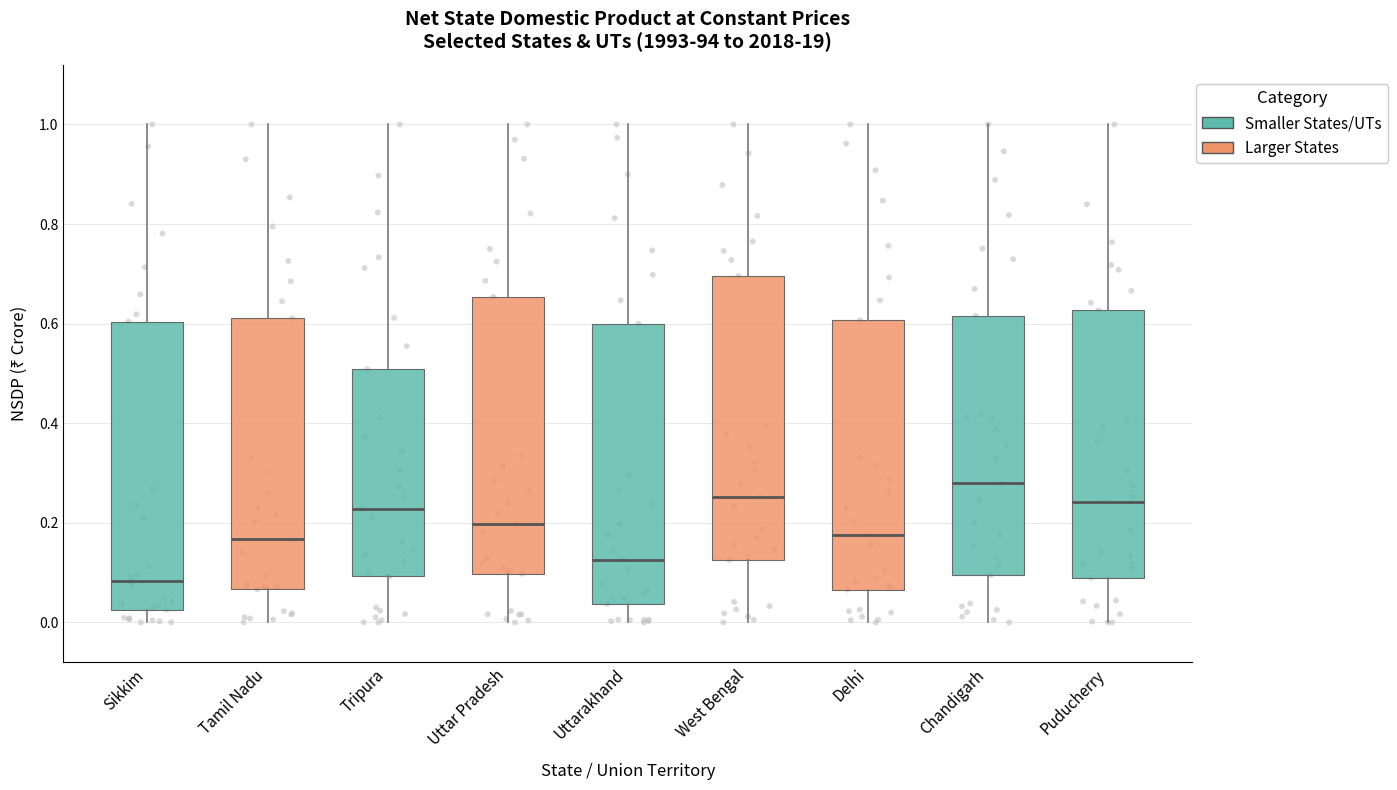

Which box's median line is the highest?

Chandigarh